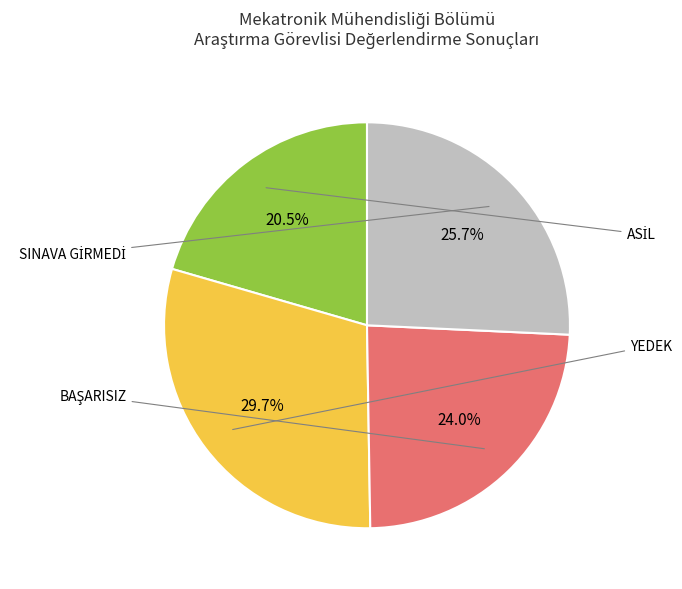

Does any single category account for the majority?

No